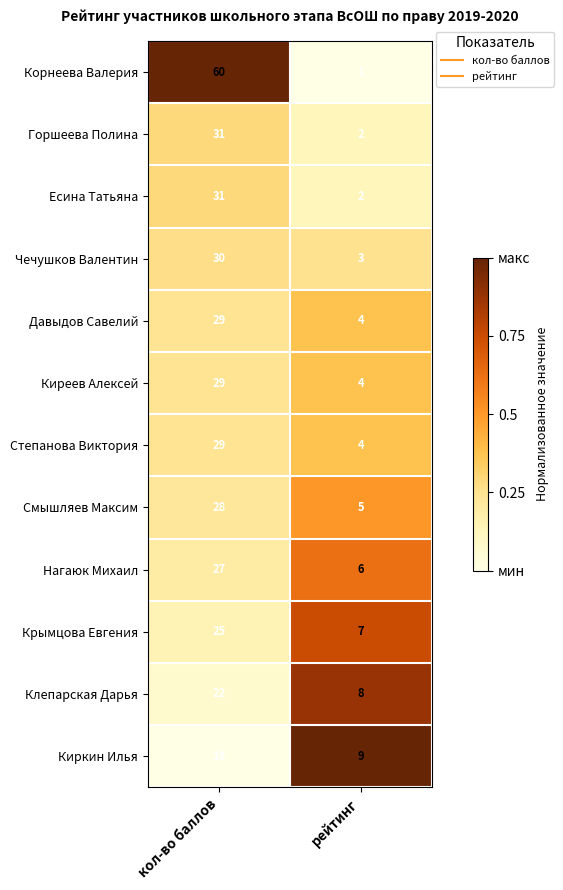

Which label corresponds to the smallest value in the chart?

рейтинг